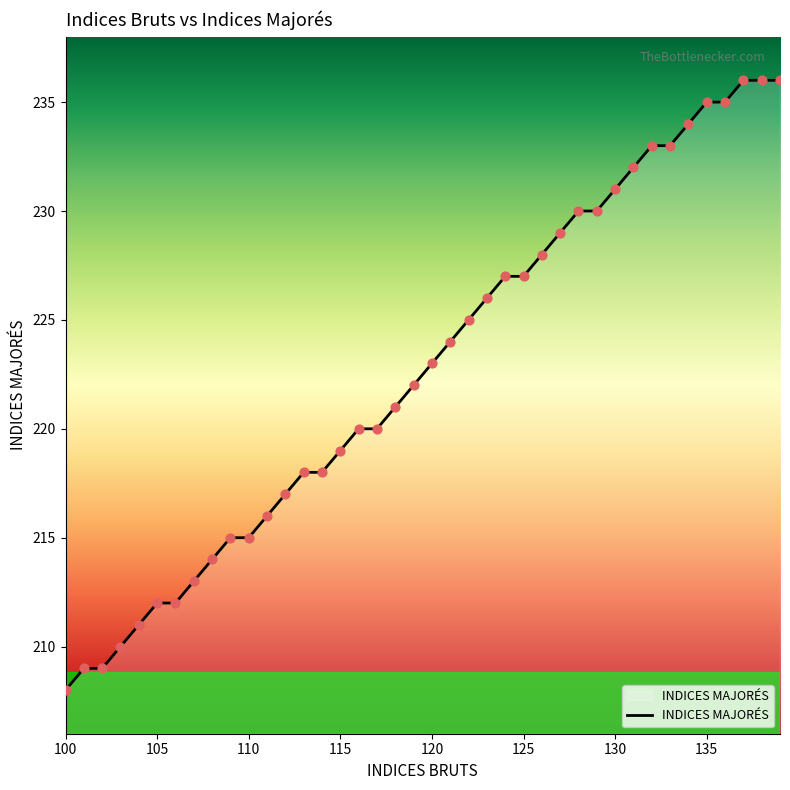

What is the minimum value shown in the chart?

208